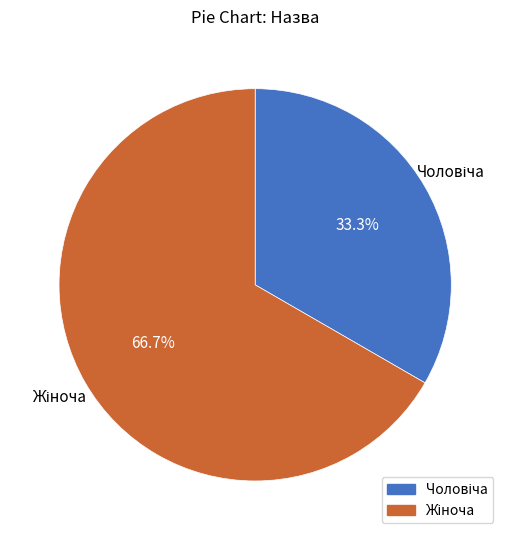

To the nearest percent, what is the difference between the largest and smallest slice percentages?

33%